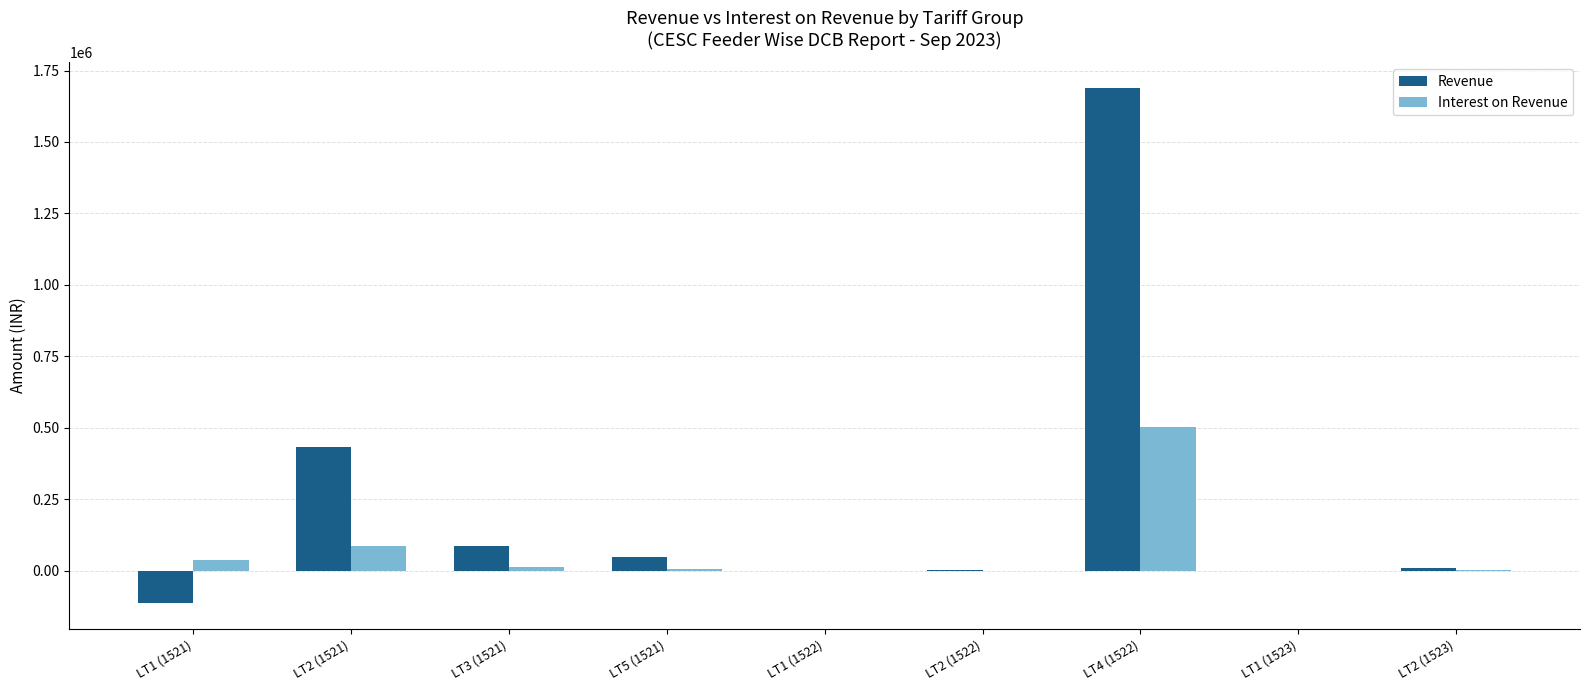

Does the chart contain stacked bars?

No